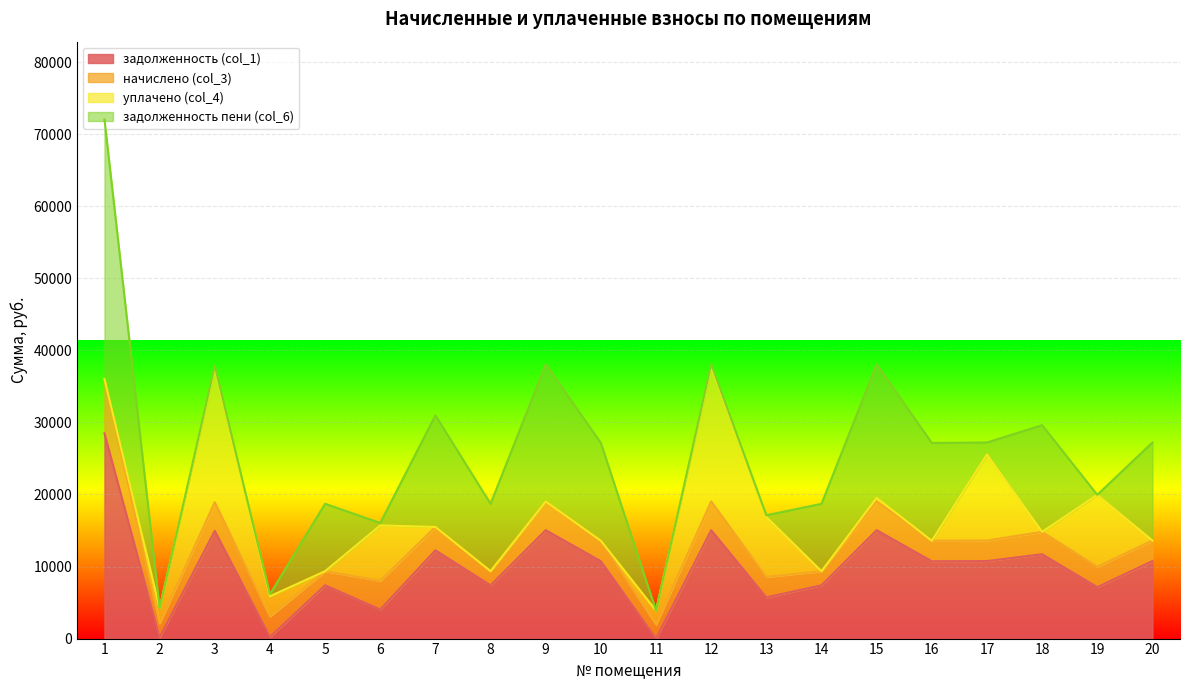

What is the total value across all series at 19?

19956.7